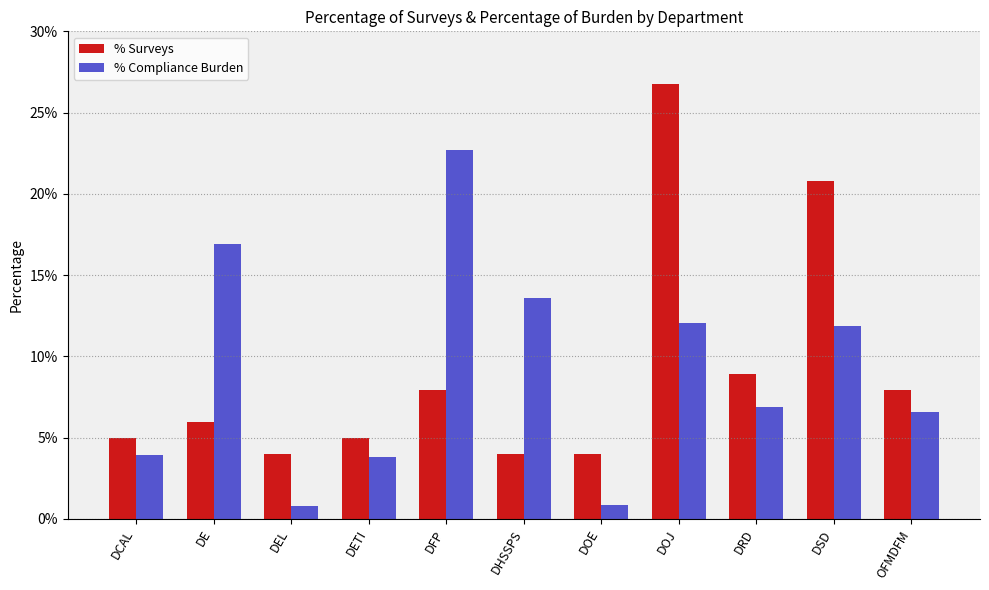

Count the % Surveys values in the range 0 to 1.

11